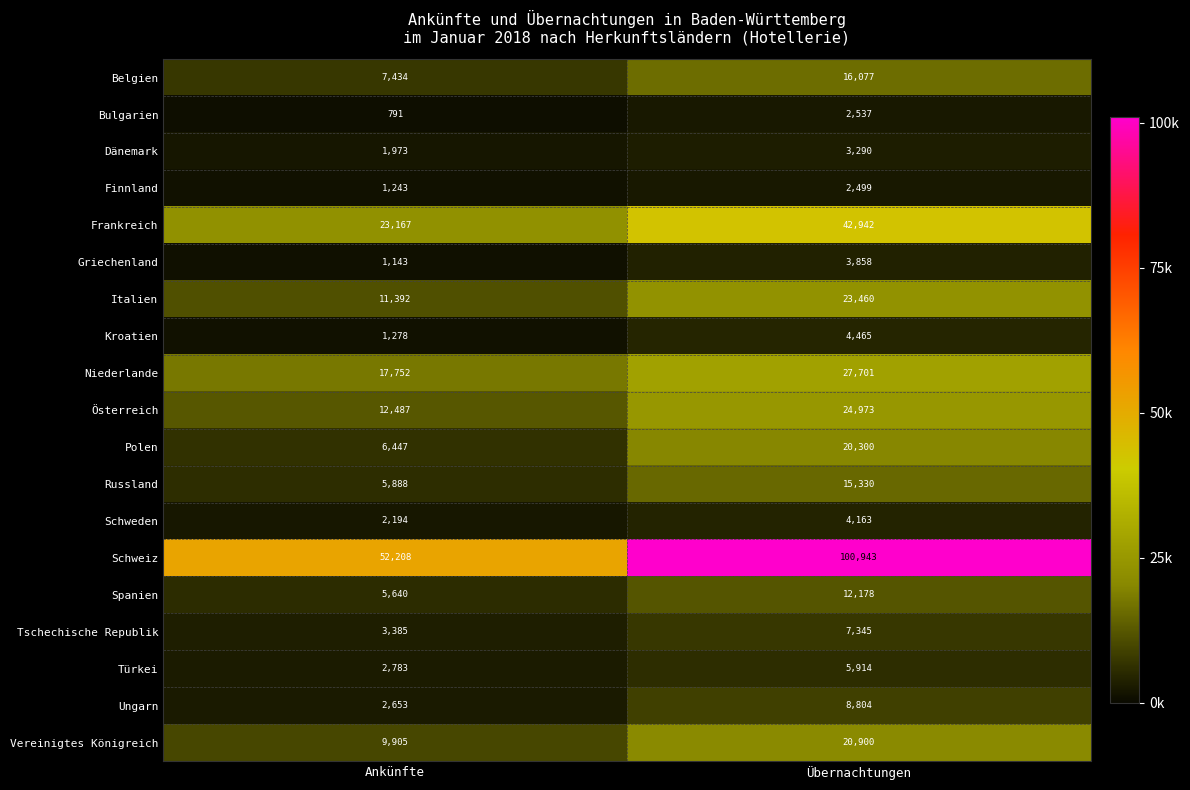

The Belgien series shows 3776 at Übernachtungen. True or false?

False